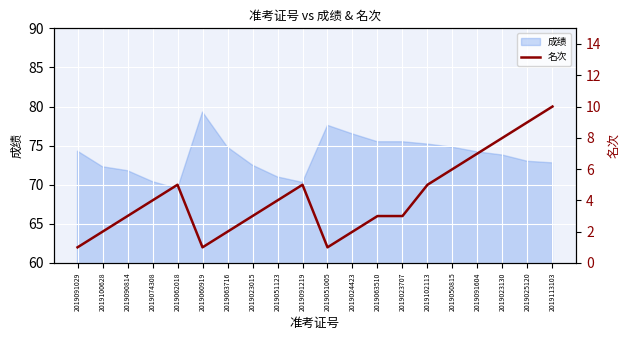

The value of 成绩 at 2019091219 is 70.3. True or false?

True